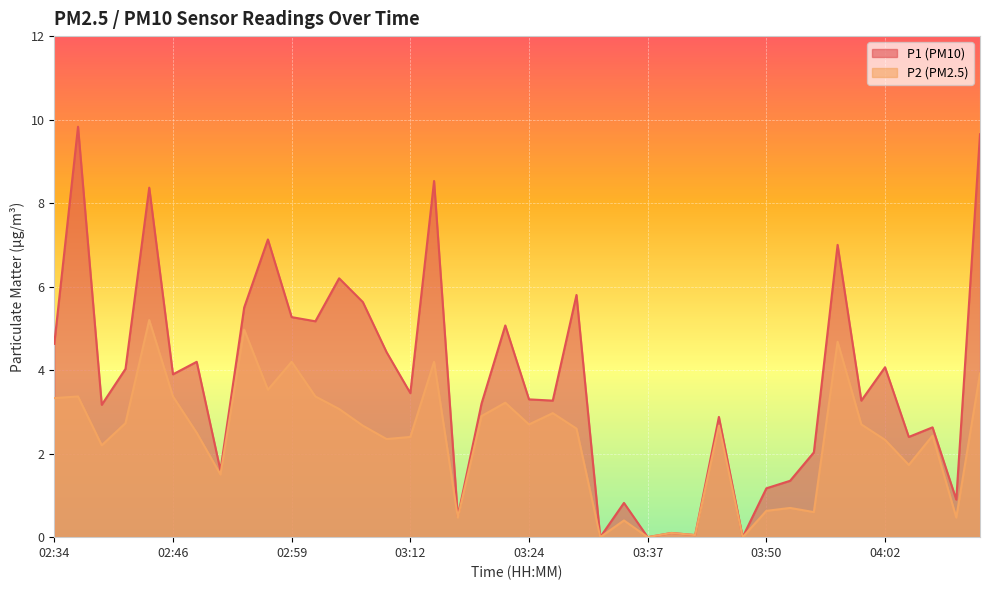

Where is P1 nearest to the value 4?

02:41